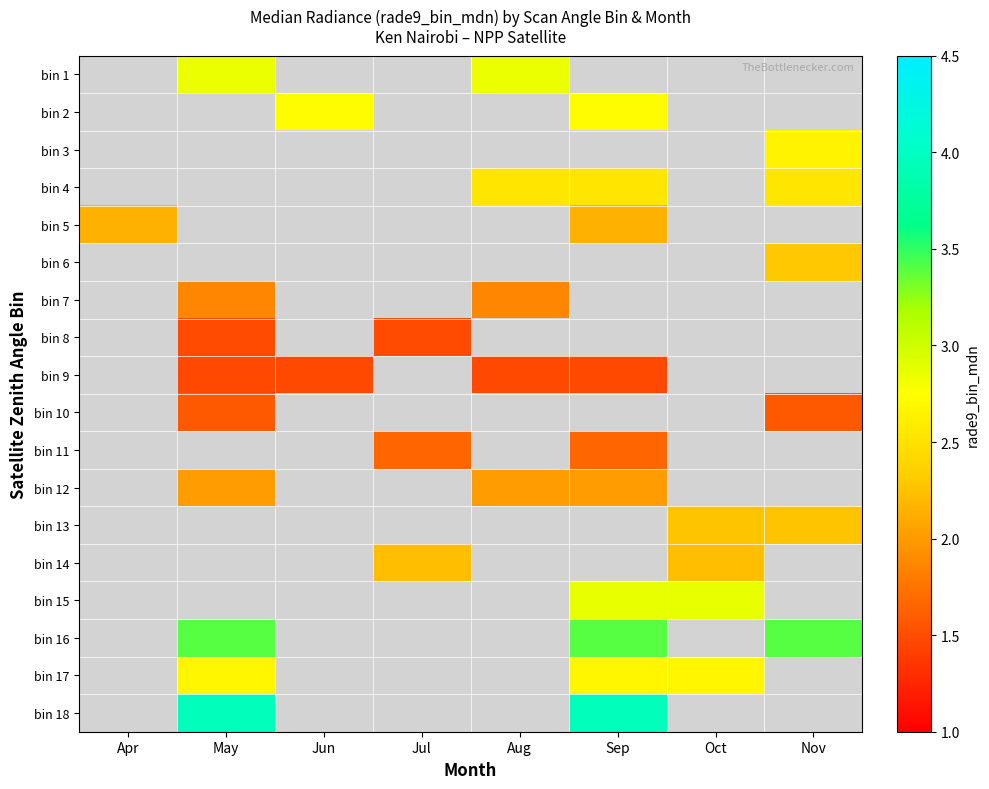

At which category does the chart reach its peak across all series?

May